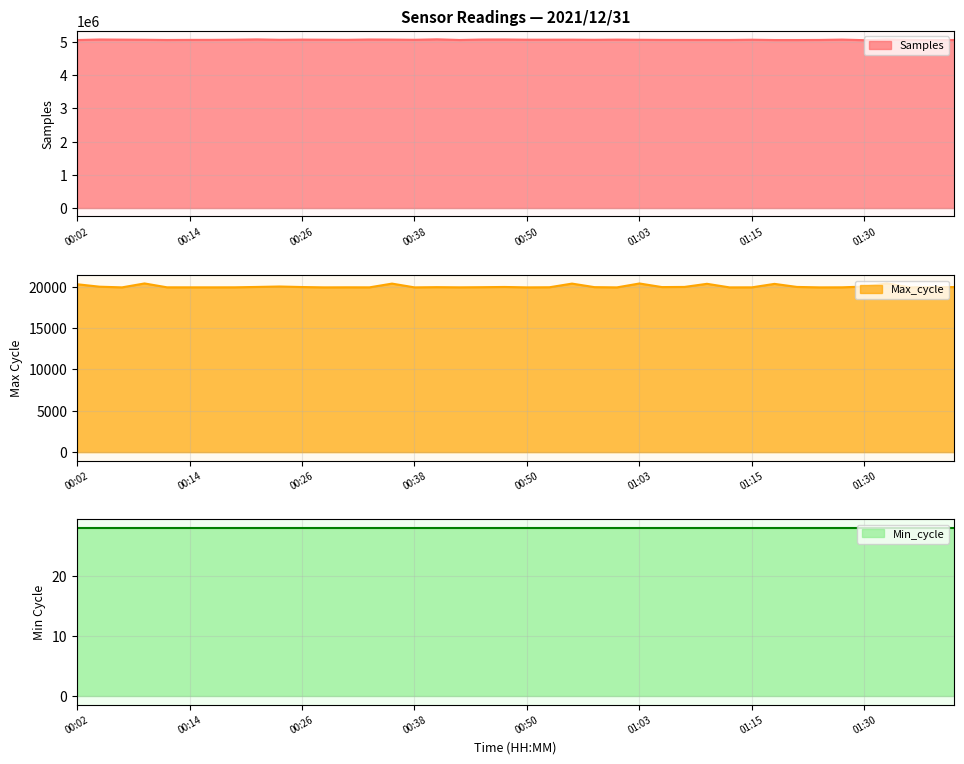

True or false: Samples and Max_cycle cross at least once.

False